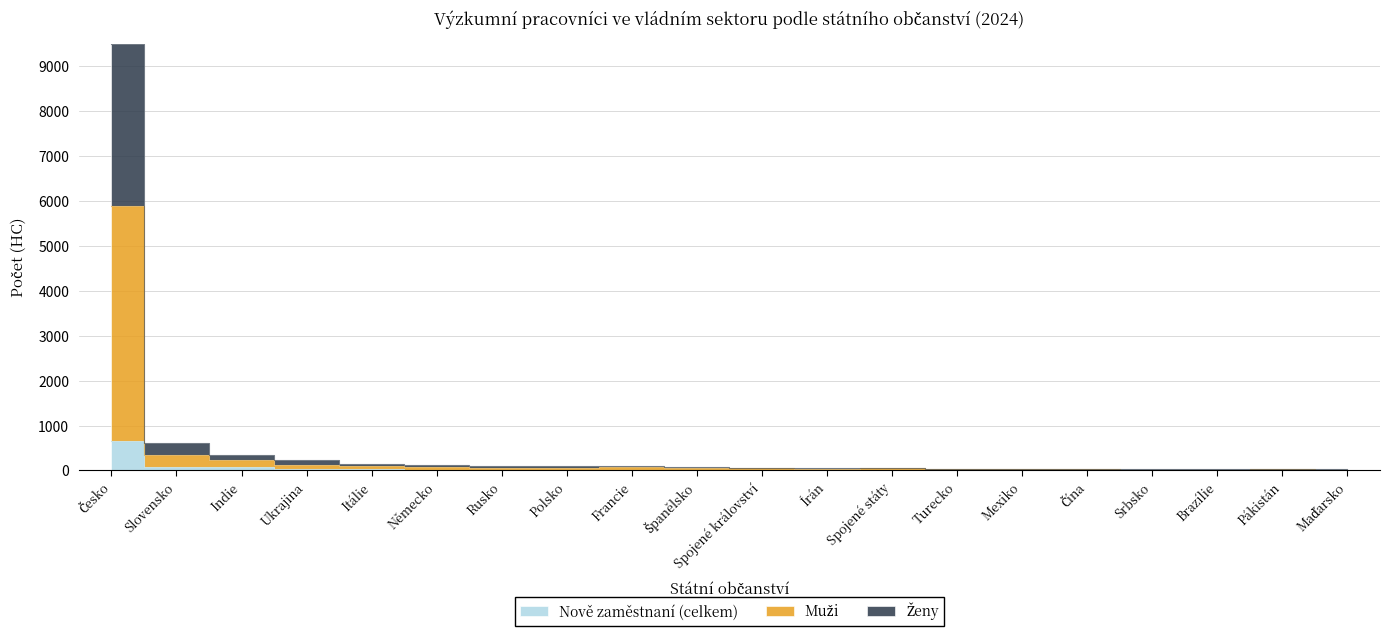

At how many categories does at least one series exceed 2286?

1